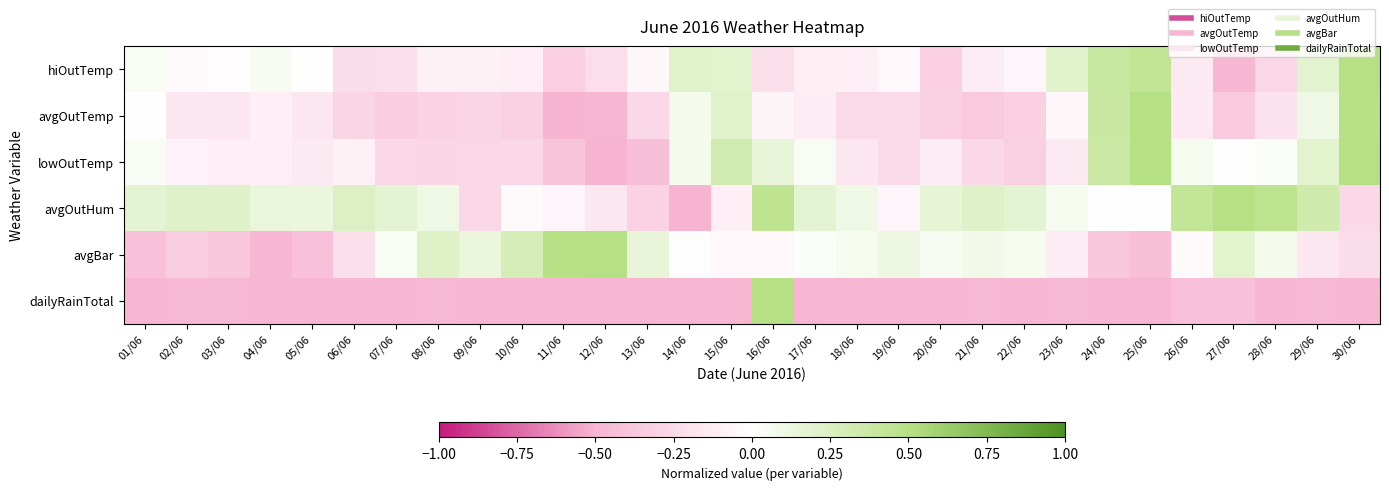

At which category does the chart reach its peak across all series?

30/06